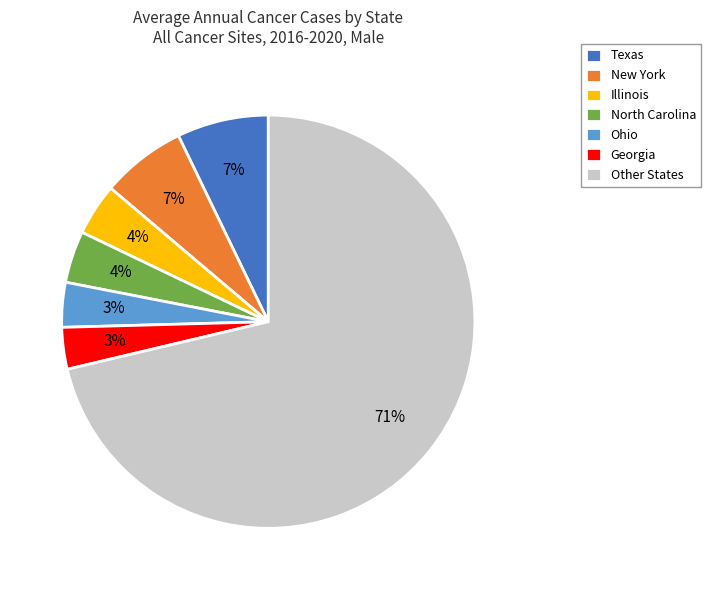

The New York slice represents 1% of the pie. True or false?

False